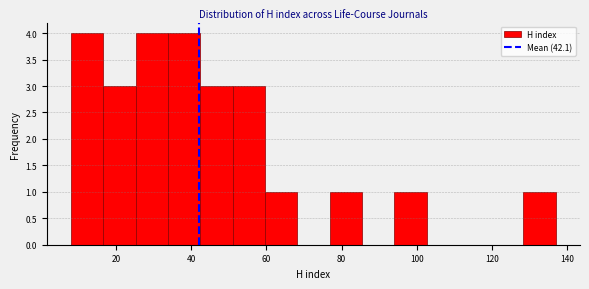

Reading left to right, list every bar in this chart as the range it spans on the x-axis followed by its height. Neither the bar edges nor the heights are printed on the chart, so give them approximately, as read against the axes.

8.0 to 16.6: 4
16.6 to 25.2: 3
25.2 to 33.8: 4
33.8 to 42.4: 4
42.4 to 51.0: 3
51.0 to 59.6: 3
59.6 to 68.2: 1
68.2 to 76.8: 0
76.8 to 85.4: 1
85.4 to 94.0: 0
94.0 to 102.6: 1
102.6 to 111.2: 0
111.2 to 119.8: 0
119.8 to 128.4: 0
128.4 to 137.0: 1